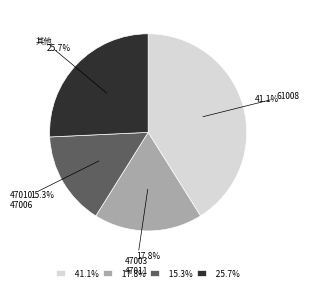

Does 25.7% represent more than half of the total?

No